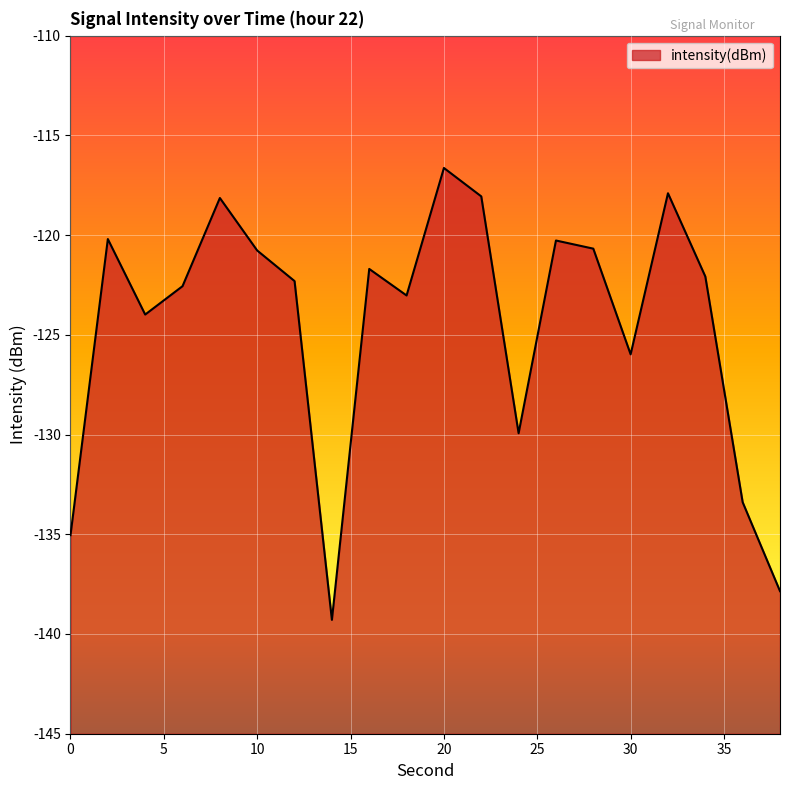

What is the maximum value shown in the chart?

-116.6